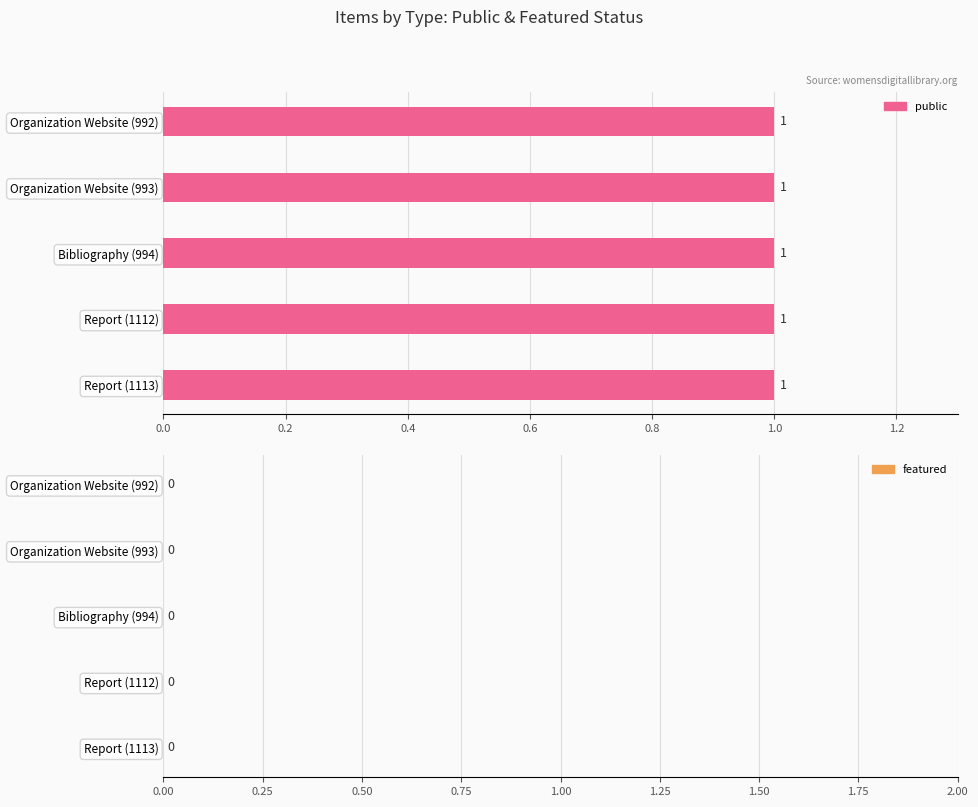

Which series has the largest range (max minus min)?

public